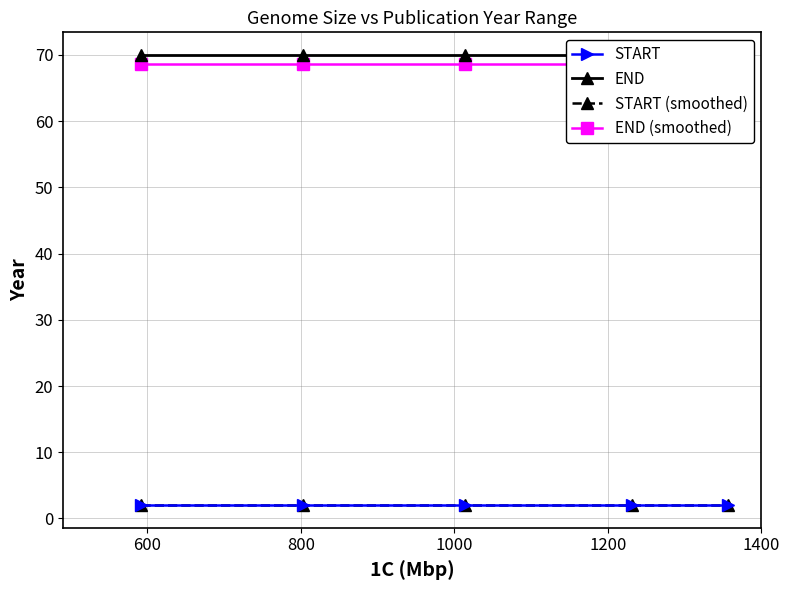

True or false: START has more than 2 interior local peaks.

False